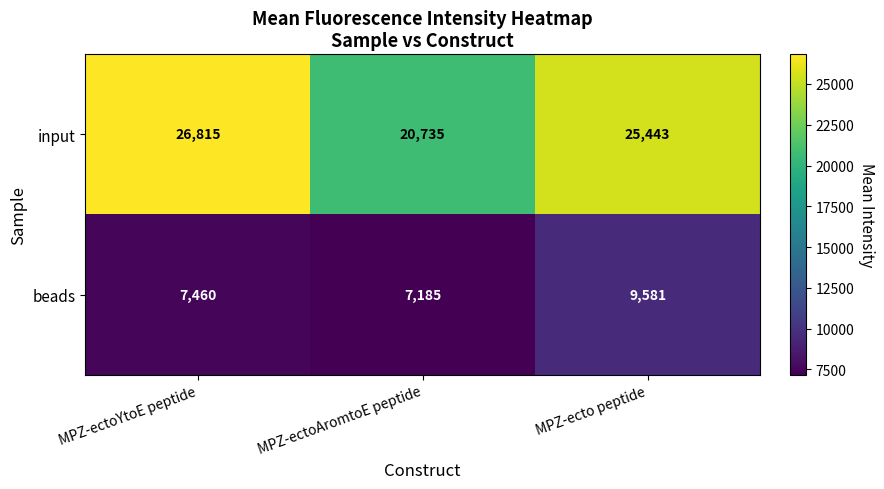

True or false: beads has a value of 9581 at MPZ-ecto peptide.

True